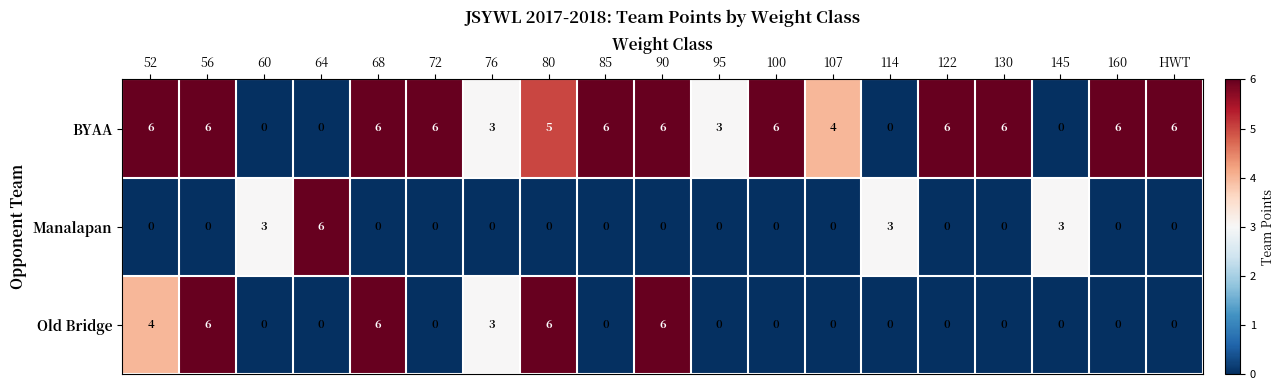

How many Old Bridge values are between 0 and 4?

15